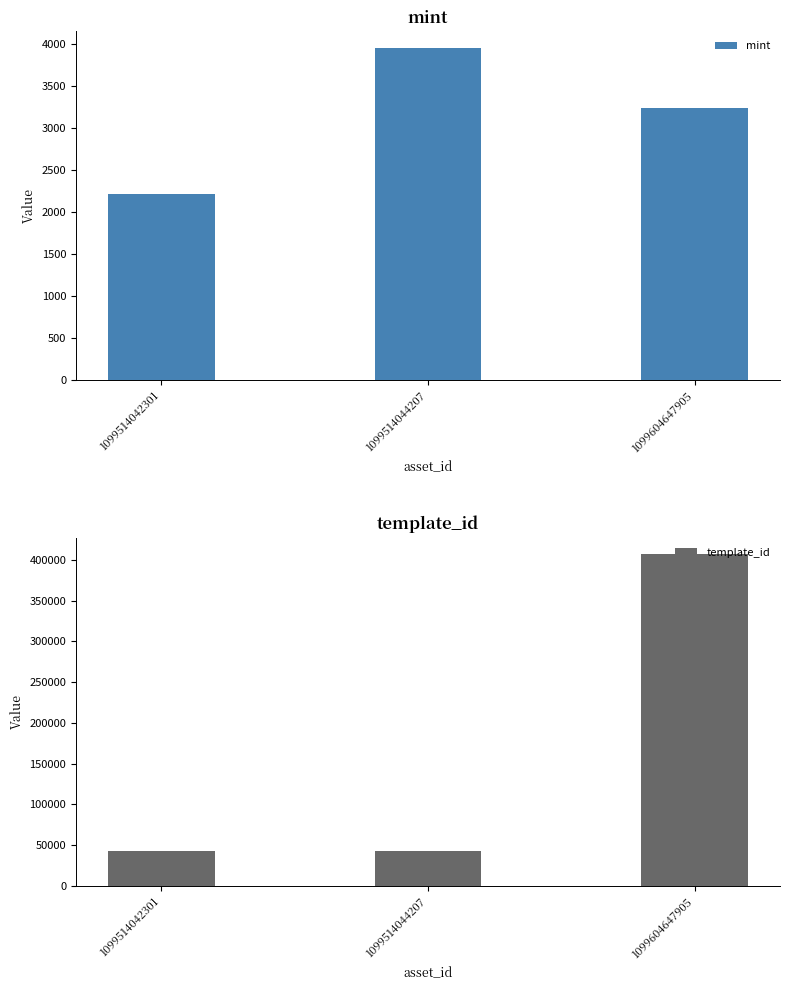

What is the sum of all mint values?

9409